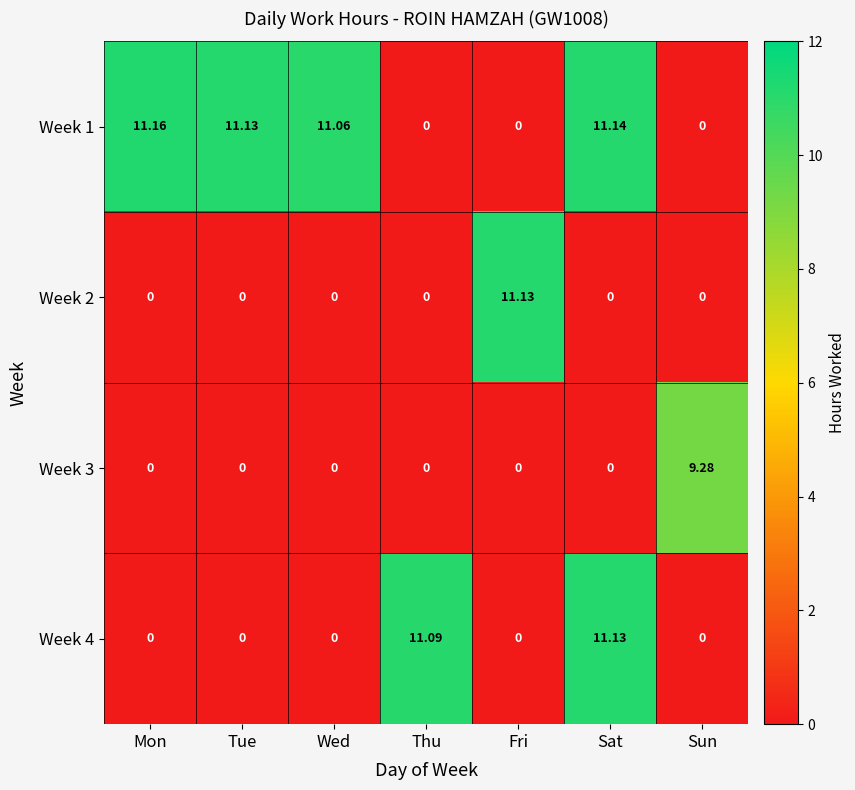

Is the value of Week 1 at Mon greater than the value of Week 2 at Wed?

Yes